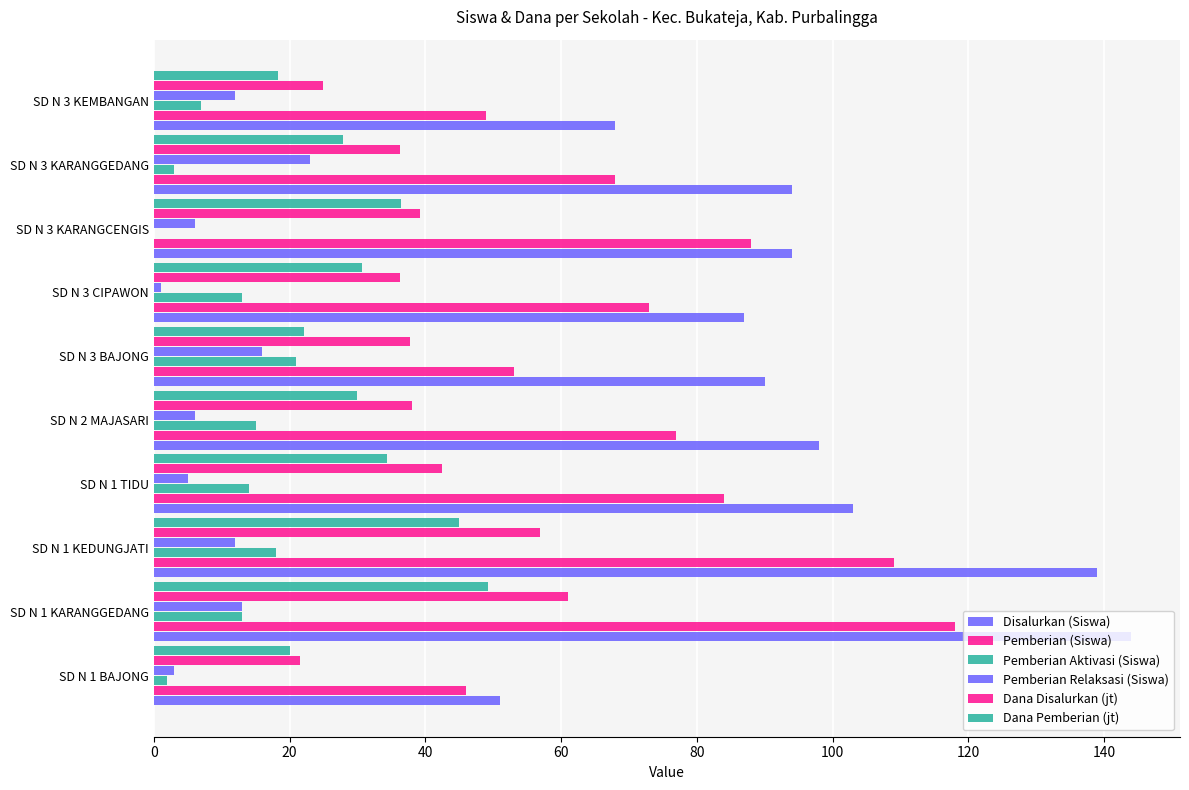

What is the average value of the Pemberian (Siswa) series?

76.5